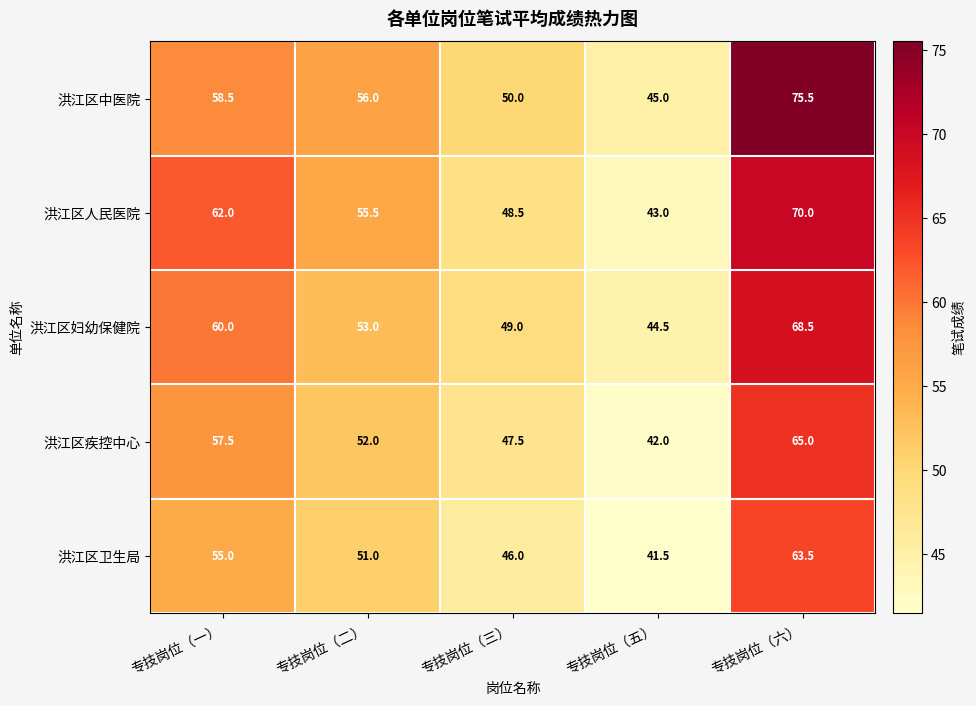

Reading left to right, extract all data points from this chart.

洪江区中医院: 58.5	56.0	50.0	45.0	75.5
洪江区人民医院: 62.0	55.5	48.5	43.0	70.0
洪江区妇幼保健院: 60.0	53.0	49.0	44.5	68.5
洪江区疾控中心: 57.5	52.0	47.5	42.0	65.0
洪江区卫生局: 55.0	51.0	46.0	41.5	63.5